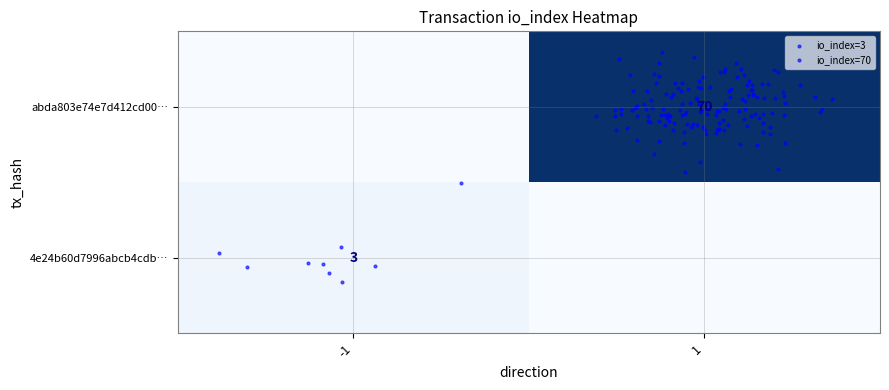

Reading left to right, what are all the values shown in this chart?

4e24b60d7996abcb4cdb145a2179e8a02b8c91d: -1	3
abda803e74e7d412cd006db627f560a3d213c9b: 1	70